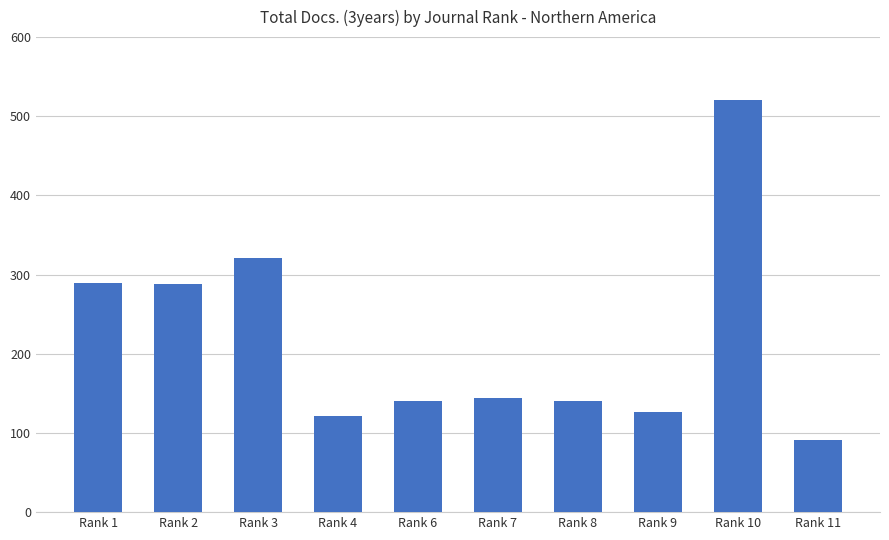

Between Rank 2 and Rank 11, which is larger?

Rank 2